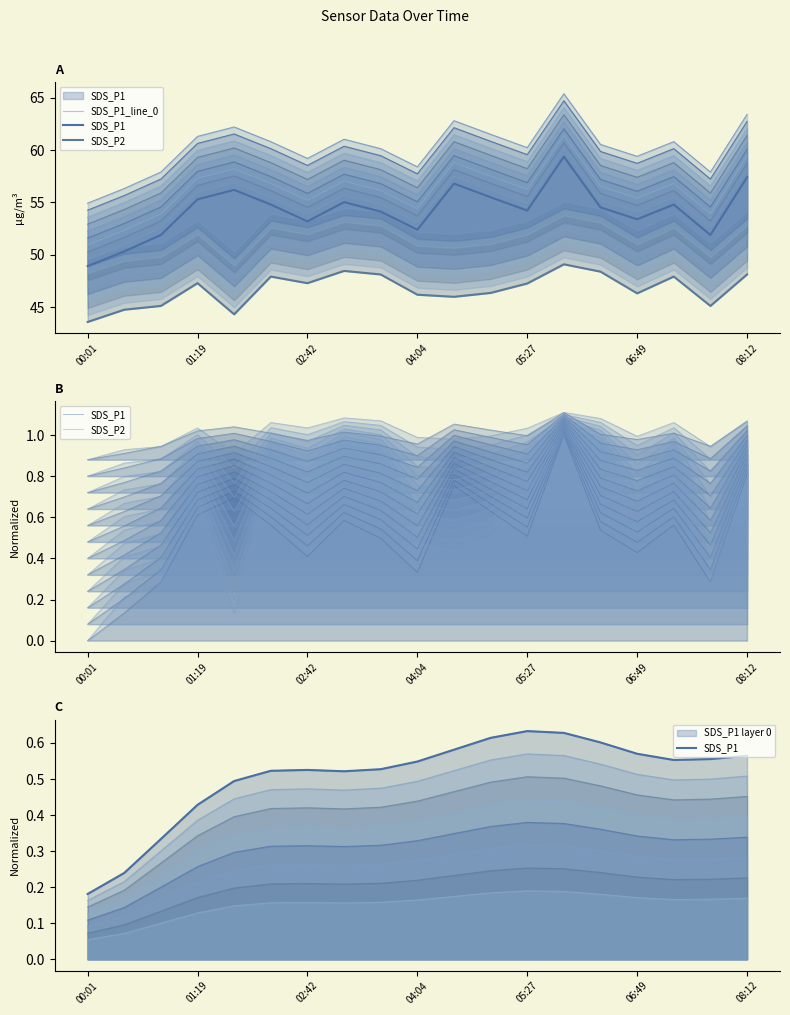

Reading left to right, extract all data points from this chart.

SDS_P1_line_0: 48.9	50.3	51.9	55.3	56.2	54.8	53.2	55.0	54.1	52.4	56.8	55.5	54.2	59.4	54.5	53.4	54.8	51.9	57.4
SDS_P1: 0.2	0.2	0.3	0.4	0.5	0.5	0.5	0.5	0.5	0.5	0.6	0.6	0.6	0.6	0.6	0.6	0.6	0.6	0.6
SDS_P2: 0.0	0.2	0.3	0.7	0.1	0.8	0.7	0.9	0.8	0.5	0.4	0.5	0.7	1.0	0.9	0.5	0.8	0.3	0.8